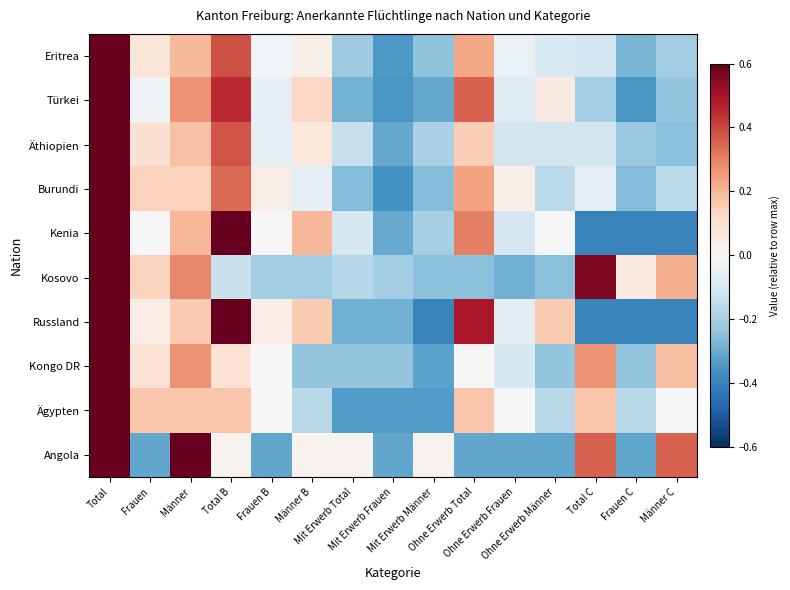

At how many categories does at least one series exceed 0?

14